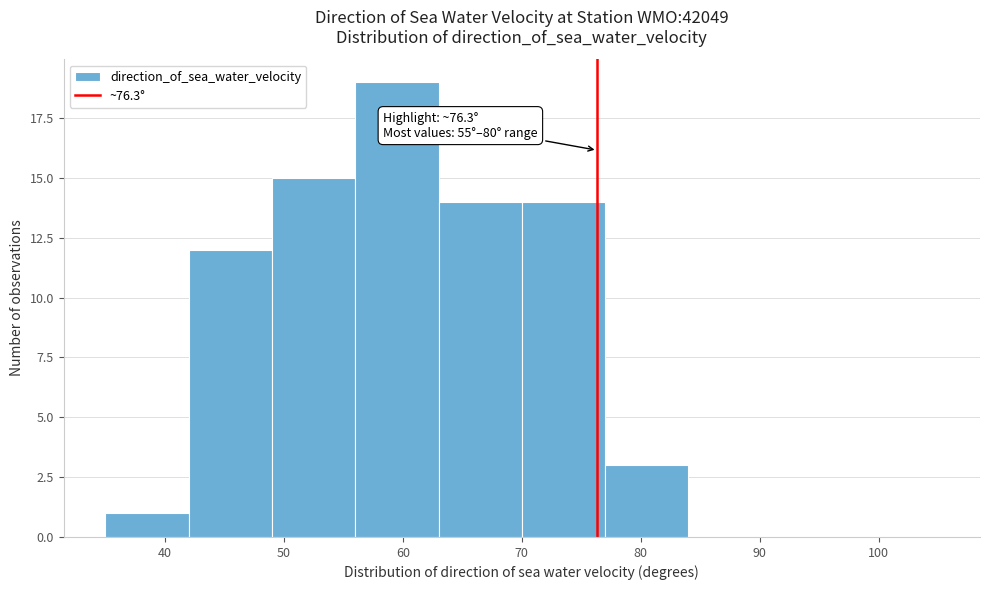

Which range on the x-axis has the tallest bar?

56 to 63